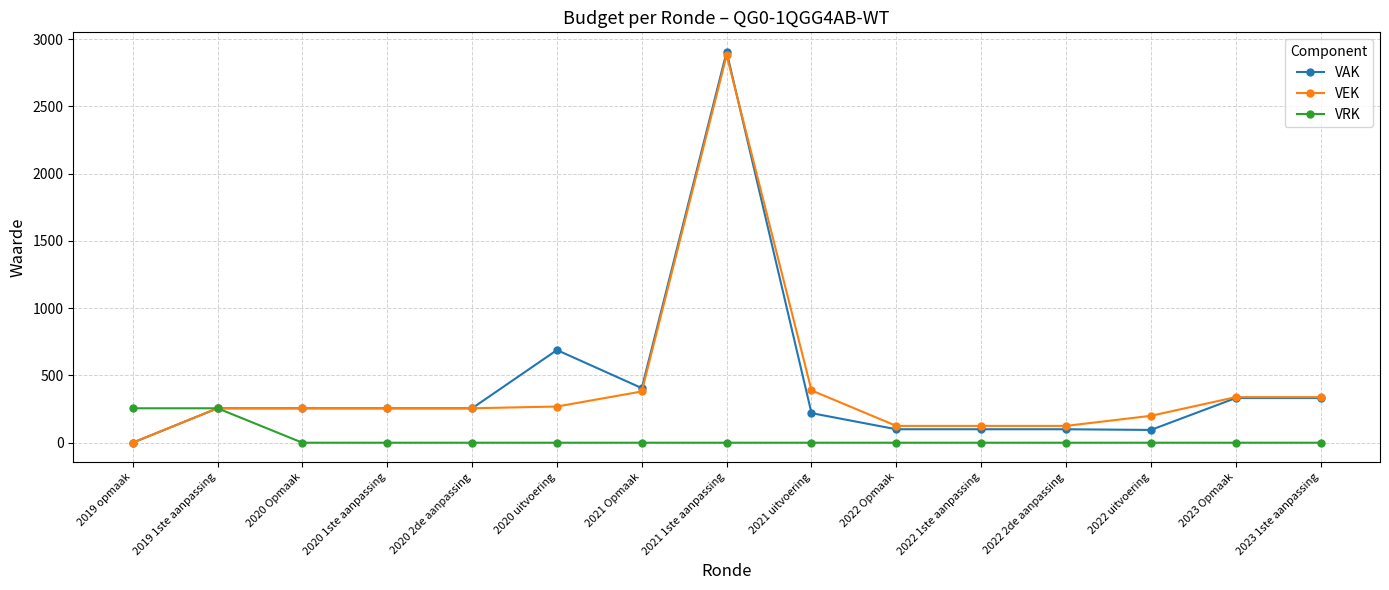

What position from the left is 2019 1ste aanpassing?

2